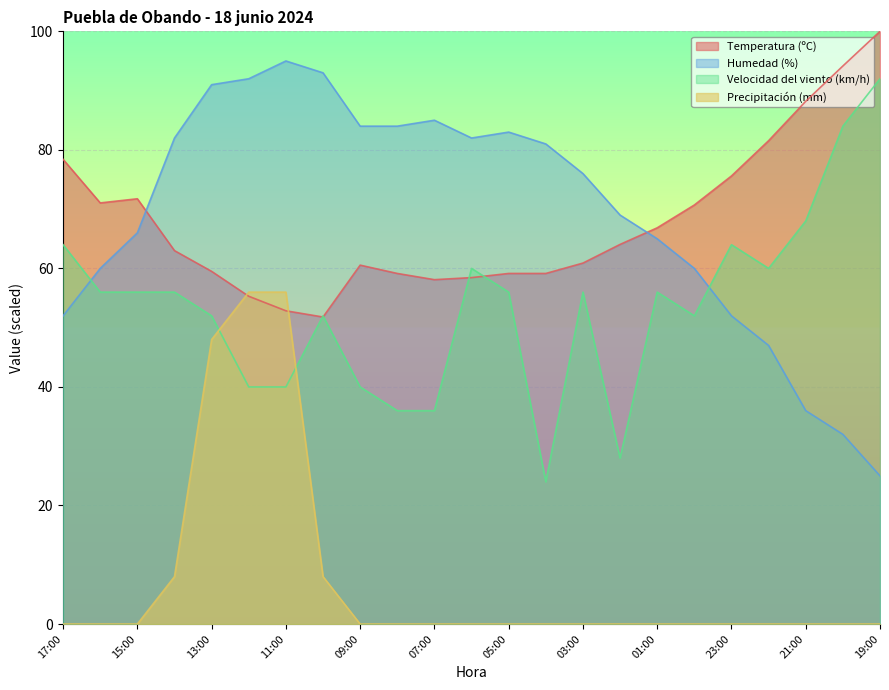

What is the average value of the Temperatura (ºC) series?

67.8